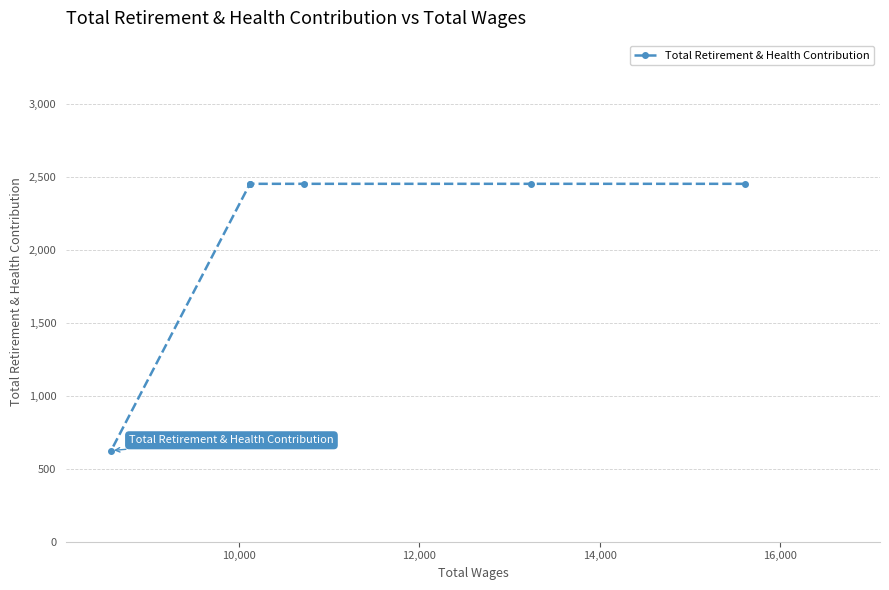

Read the value at 12,000, to the nearest 10.

2450